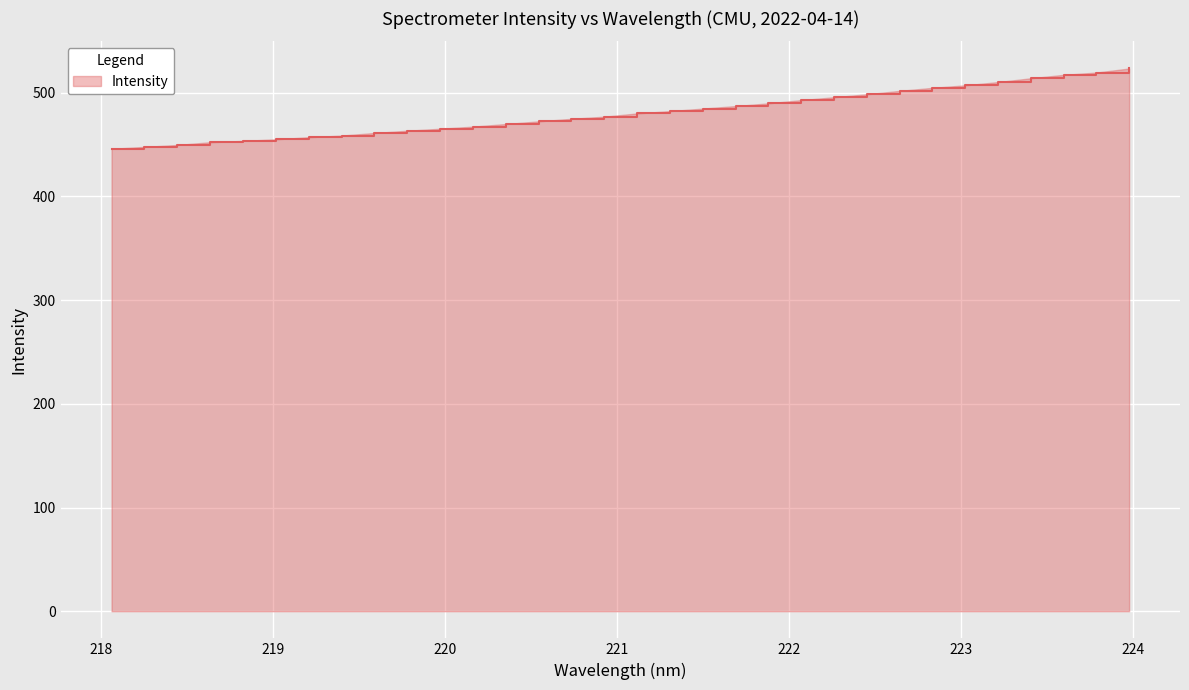

What is the greatest value displayed?

523.5